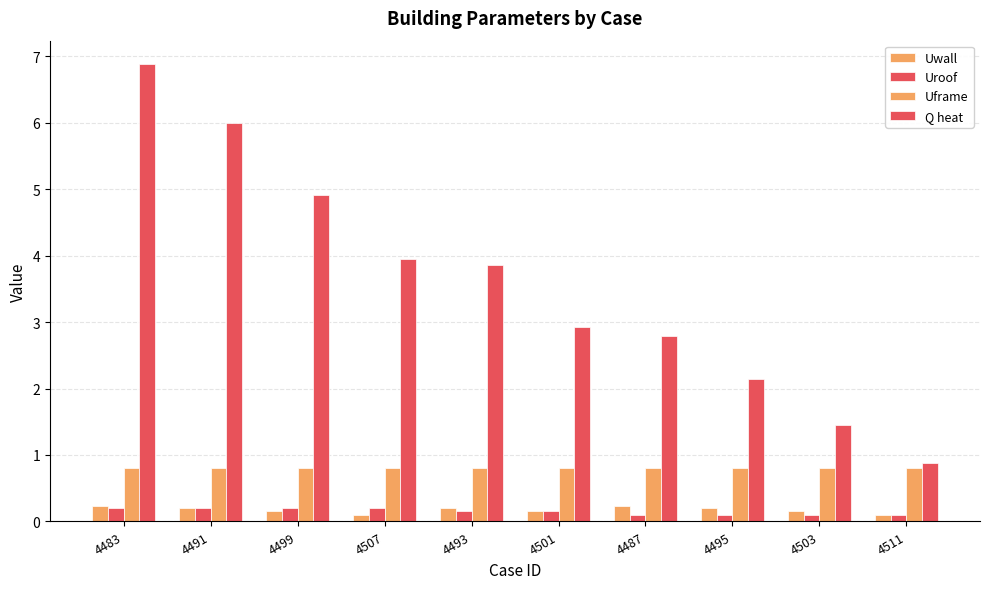

List the labels in order of Uroof value, smallest first.

4487, 4495, 4503, 4511, 4493, 4501, 4483, 4491, 4499, 4507